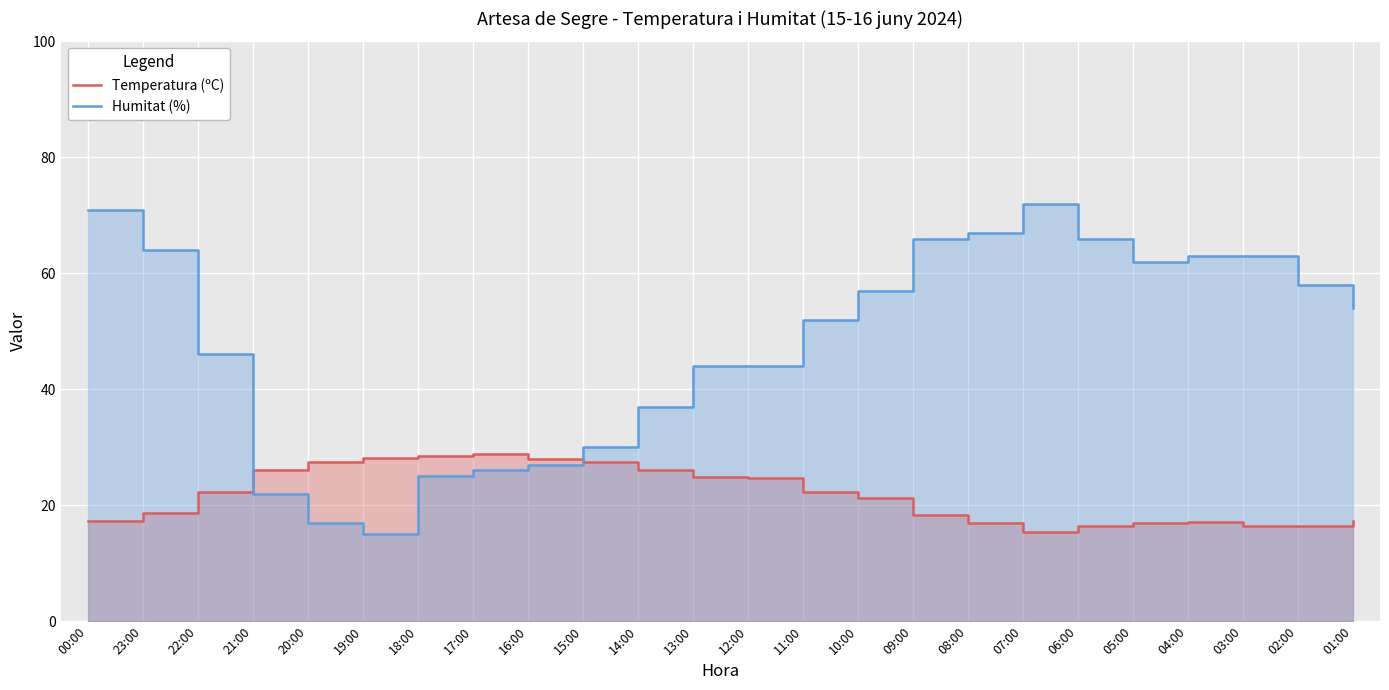

What is the difference between the maximum and second lowest values in the Temperatura (ºC) series?

12.5